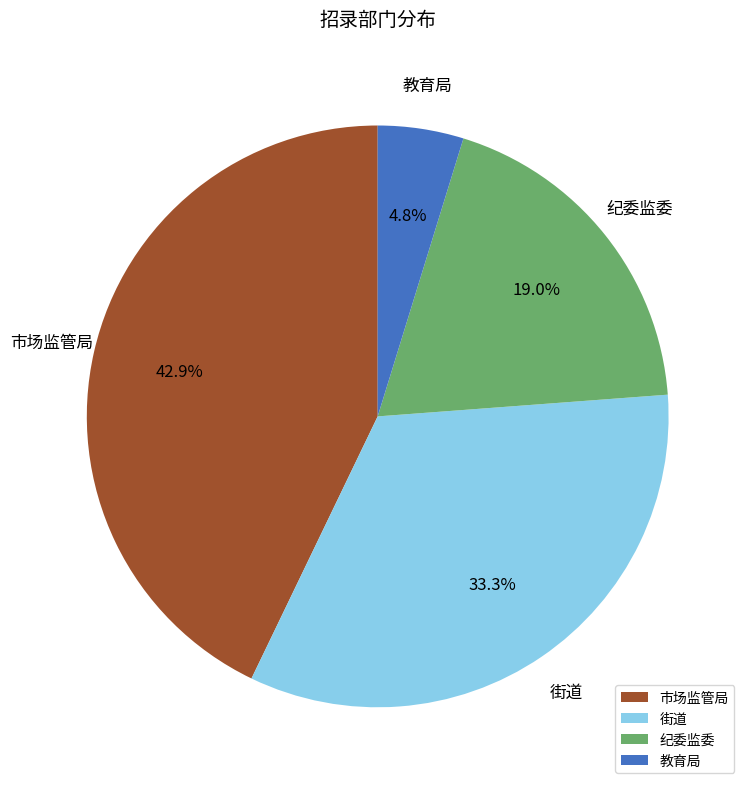

To the nearest percent, what portion does 街道 represent?

33%